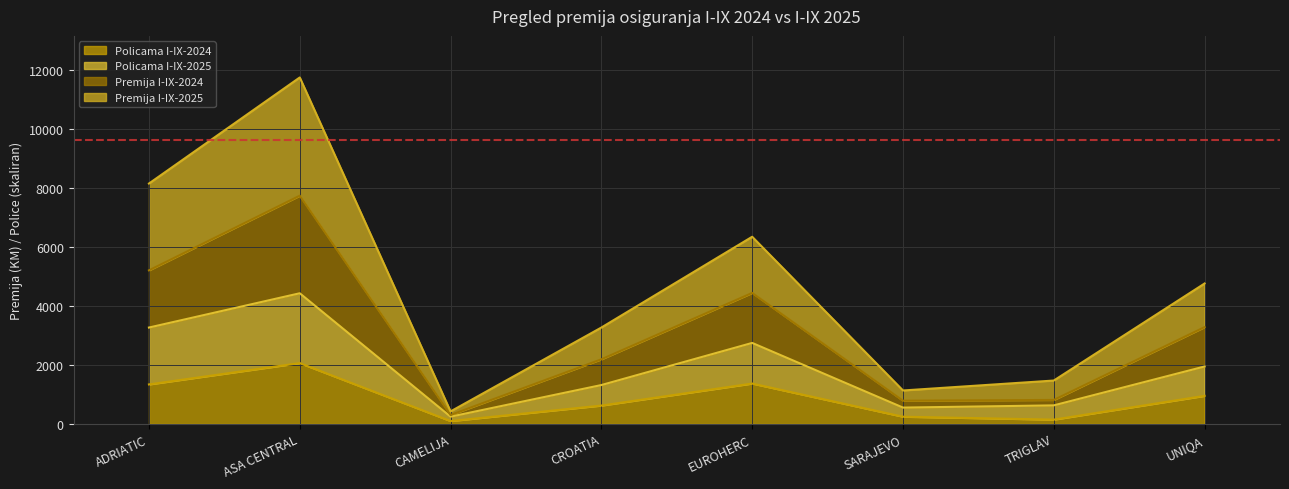

What is the difference between the maximum and second lowest values in the Policama I-IX-2024 series?

1916.0